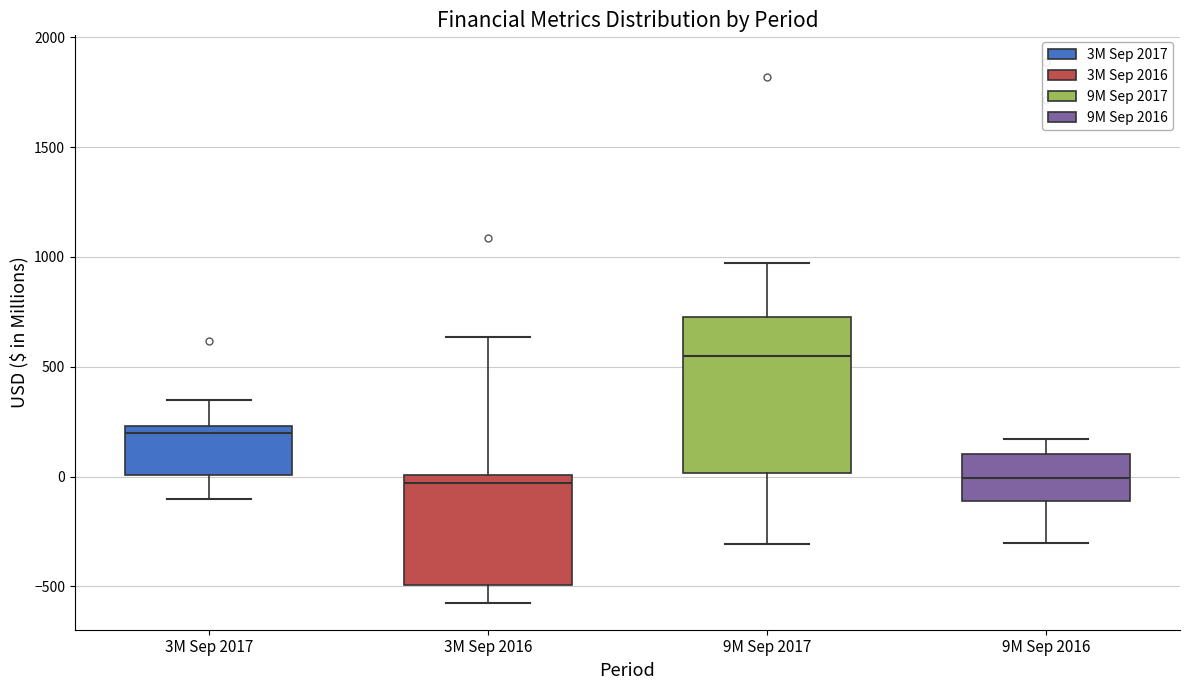

Reading left to right, read every box against the y-axis: the position of its median line, the range the box covers, and the ends of its whiskers. The values are not printed on the chart, so give them approximately, as read against the axis.

3M Sep 2017: median 200, box 0 to 250, whiskers -100 to 350
3M Sep 2016: median -50, box -500 to 0, whiskers -550 to 650
9M Sep 2017: median 550, box 0 to 750, whiskers -300 to 950
9M Sep 2016: median 0, box -100 to 100, whiskers -300 to 150